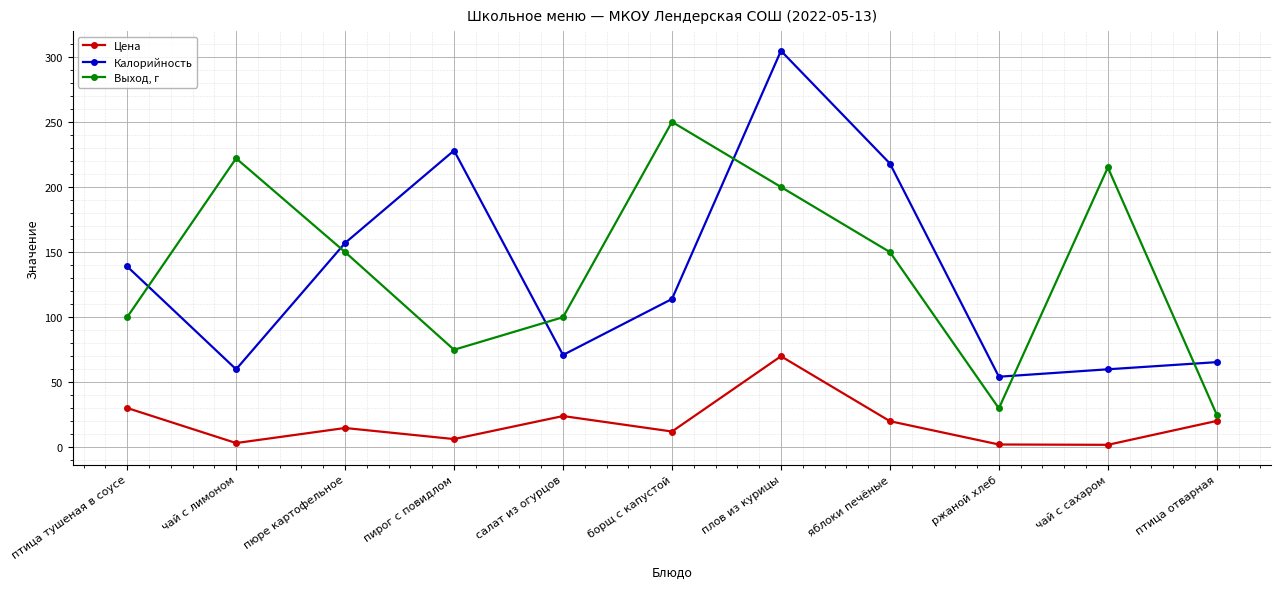

What is the smallest value displayed?

2.0